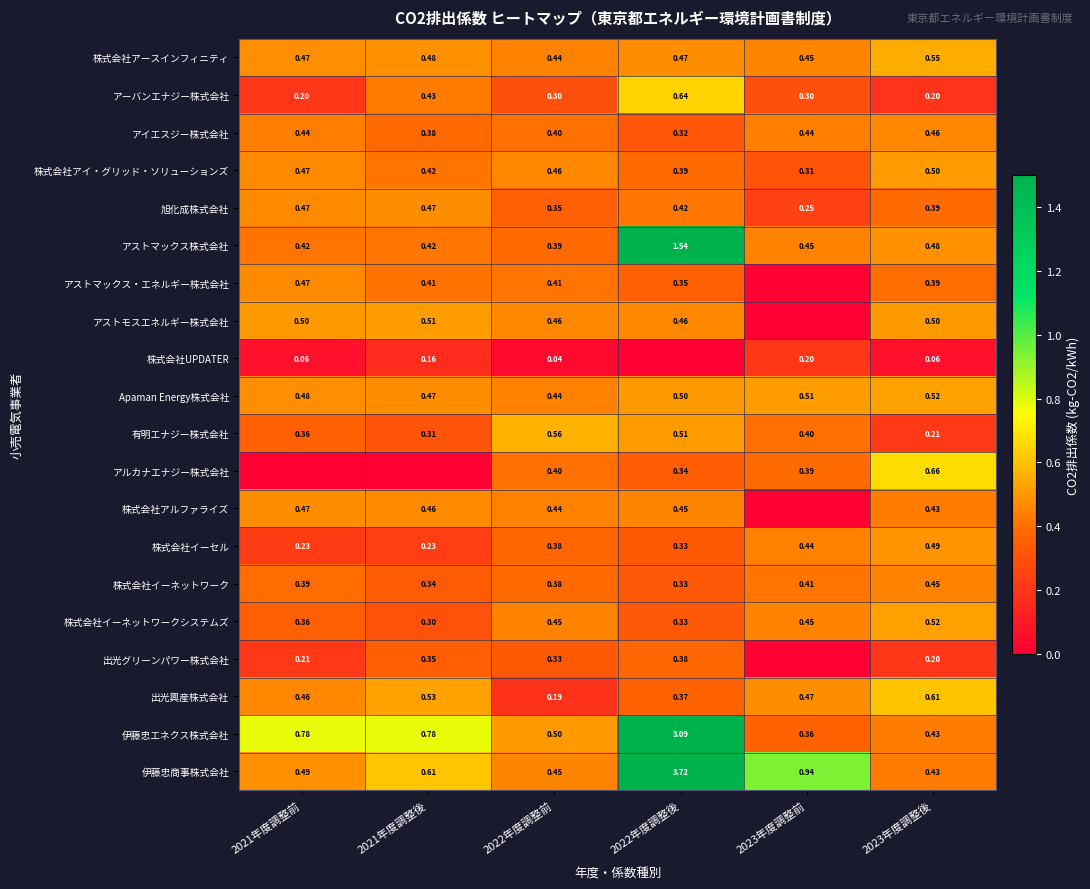

What is the total value across all series at 2023年度調整前?

6.8